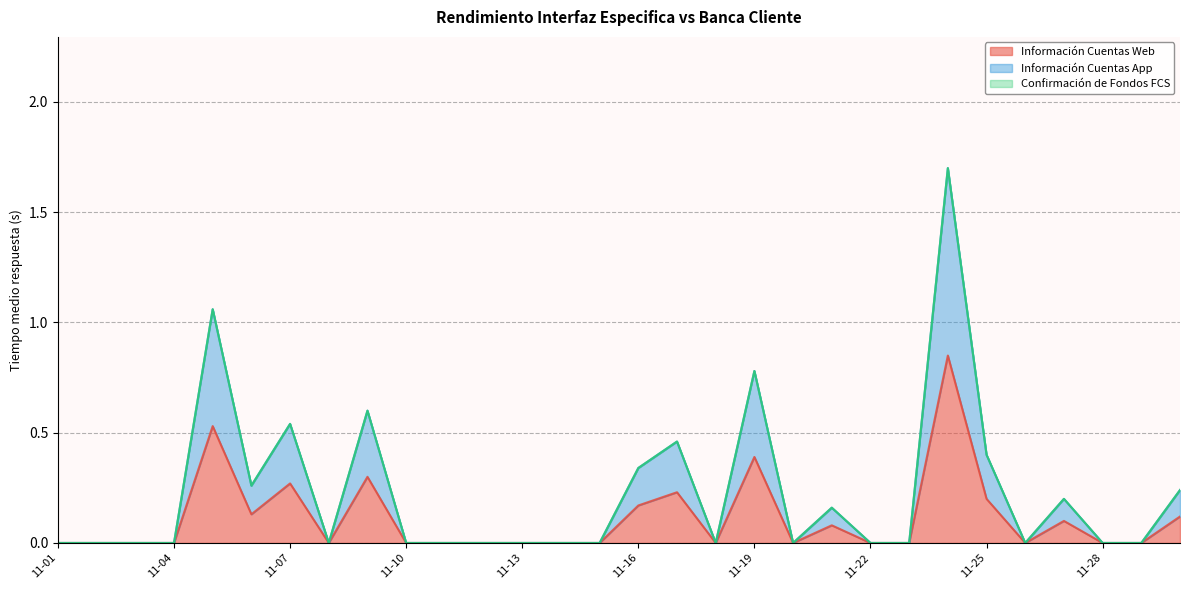

How many lines are shown in the chart?

3